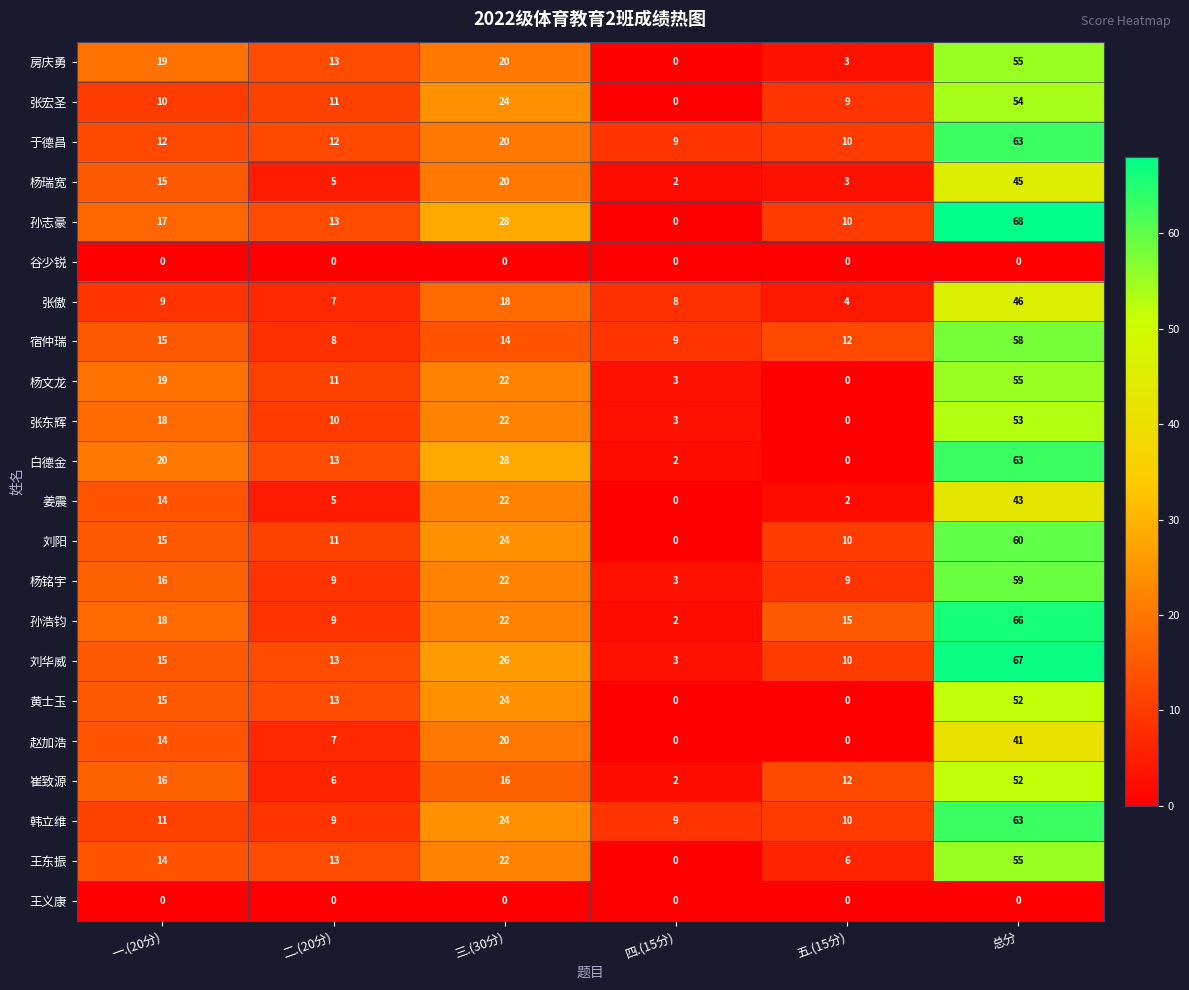

Which series has the largest total across all categories?

孙志豪